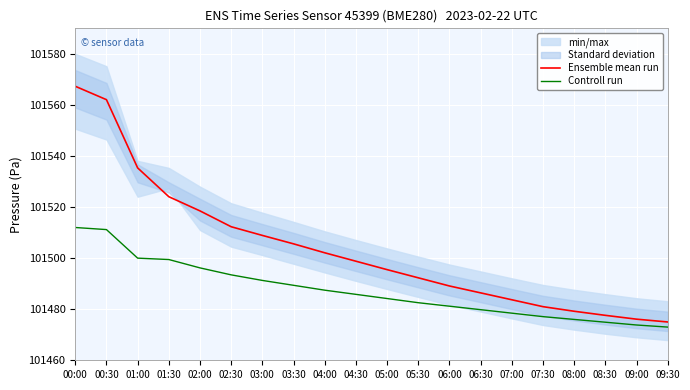

Which label corresponds to the smallest value in the chart?

09:30